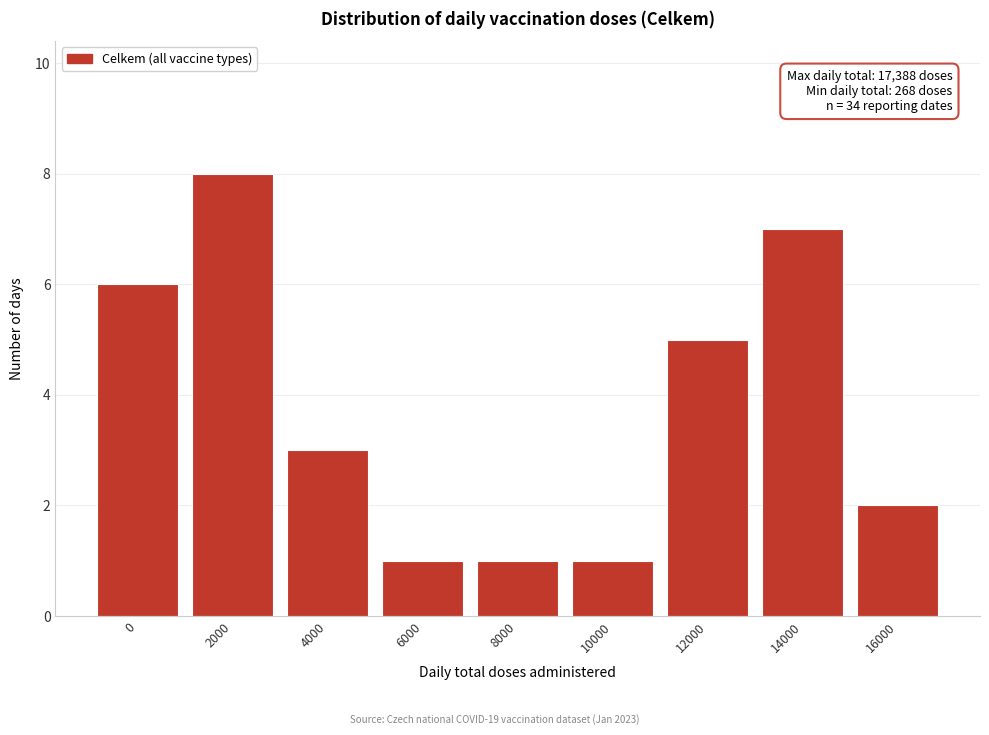

Reading left to right, list all the values displayed in this chart.

0=6	2000=8	4000=3	6000=1	8000=1	10000=1	12000=5	14000=7	16000=2